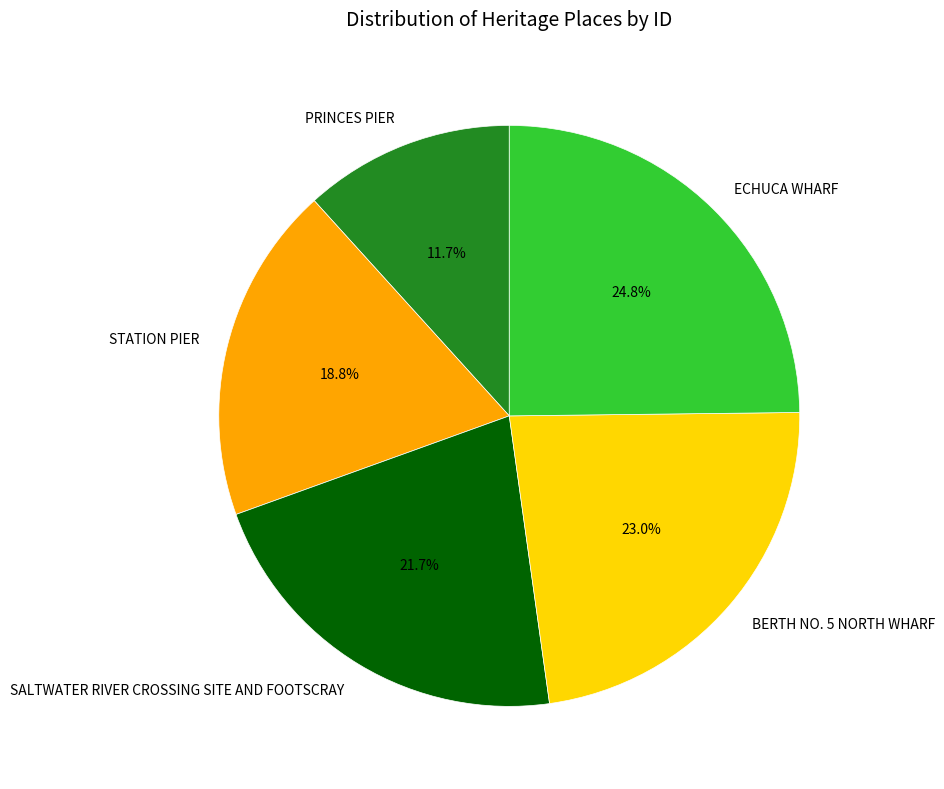

The PRINCES PIER slice represents 5% of the pie. True or false?

False